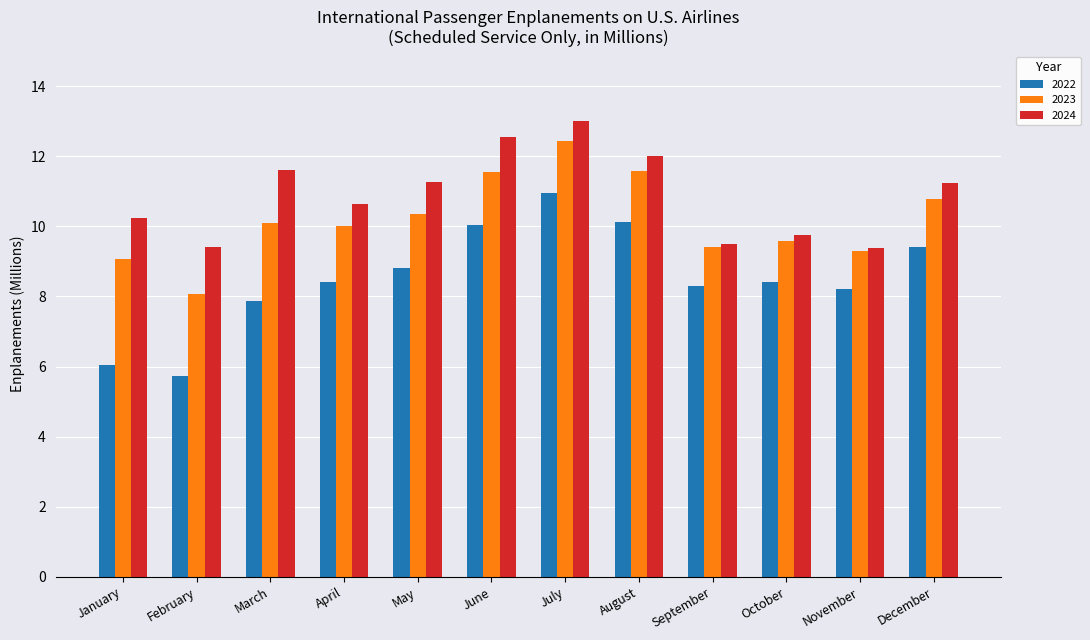

What is the value of the 2024 bar at the 2nd from the left?

9.4